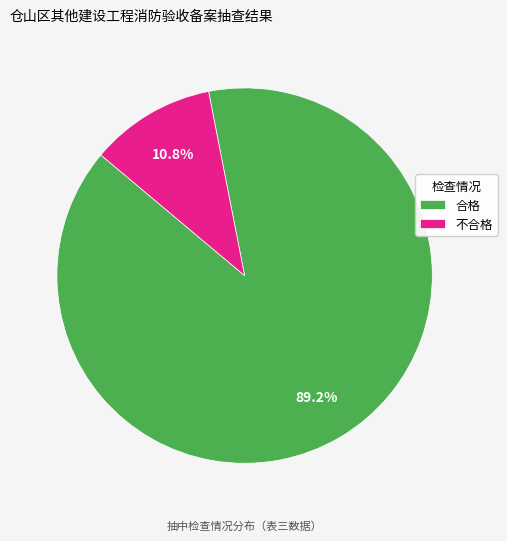

To the nearest percent, what percentage of the pie is 合格?

89%